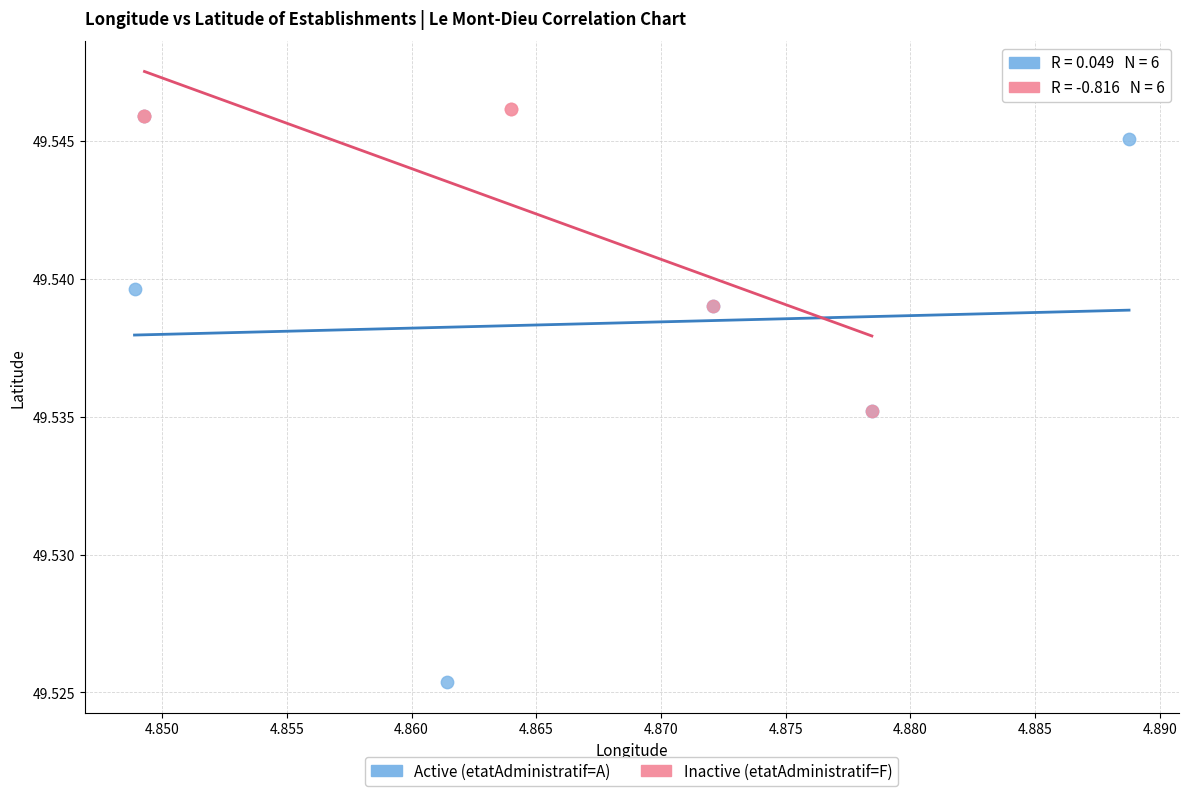

Which series reaches the maximum Y coordinate?

Inactive (etatAdministratif=F)